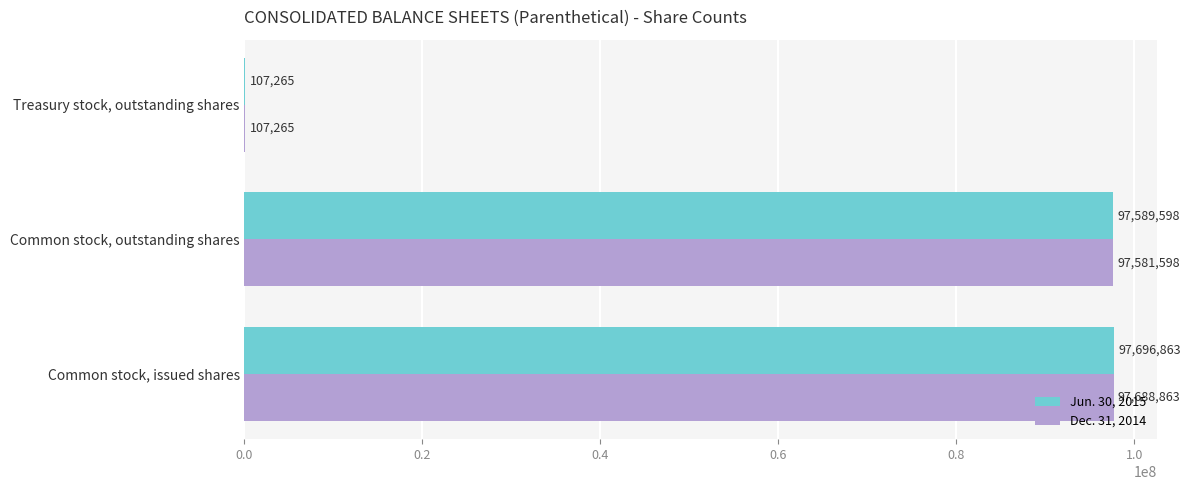

Is it true that Jun. 30, 2015 equals 67895398 at Common stock, outstanding shares?

False